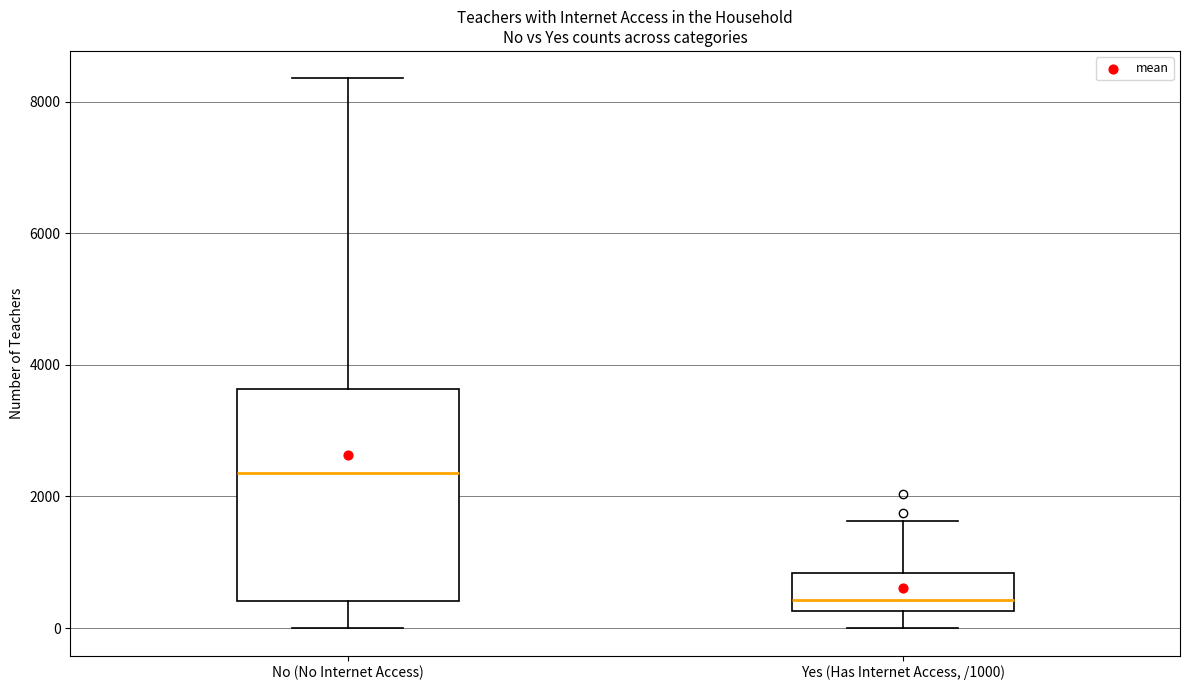

Reading left to right, read every box against the y-axis: the position of its median line, the range the box covers, and the ends of its whiskers. The values are not printed on the chart, so give them approximately, as read against the axis.

No (No Internet Access): median 2400, box 400 to 3600, whiskers 0 to 8400
Yes (Has Internet Access, /1000): median 400, box 200 to 800, whiskers 0 to 1600